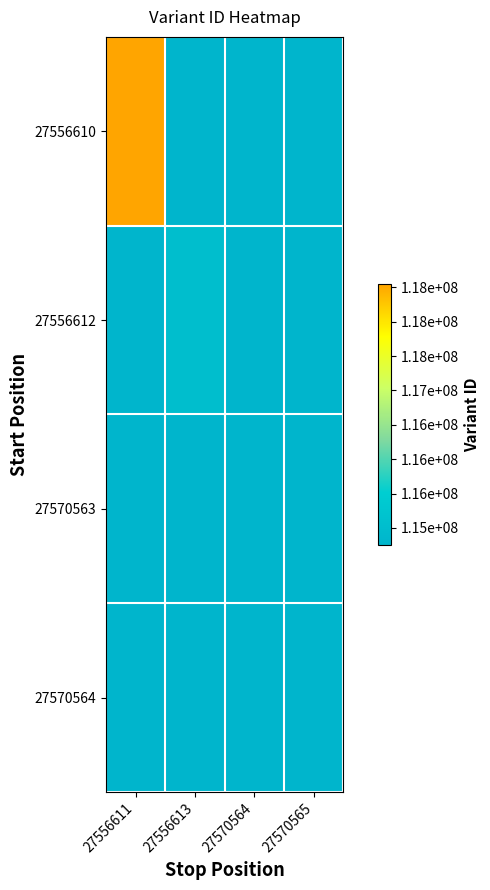

Which series has the largest total across all categories?

27556610